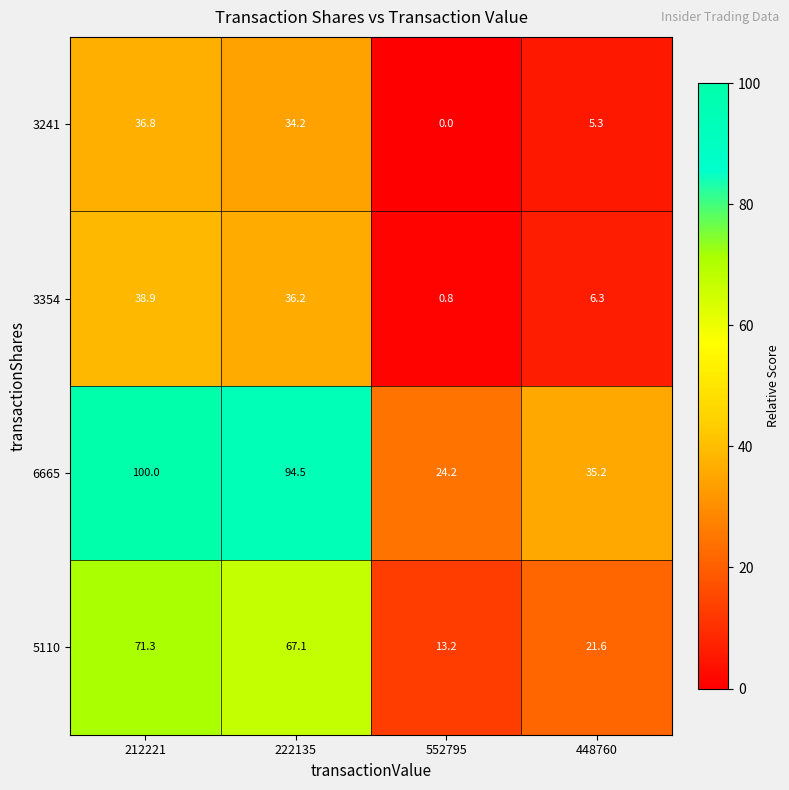

What is the spread (max minus min) of values at 222135?

60.3